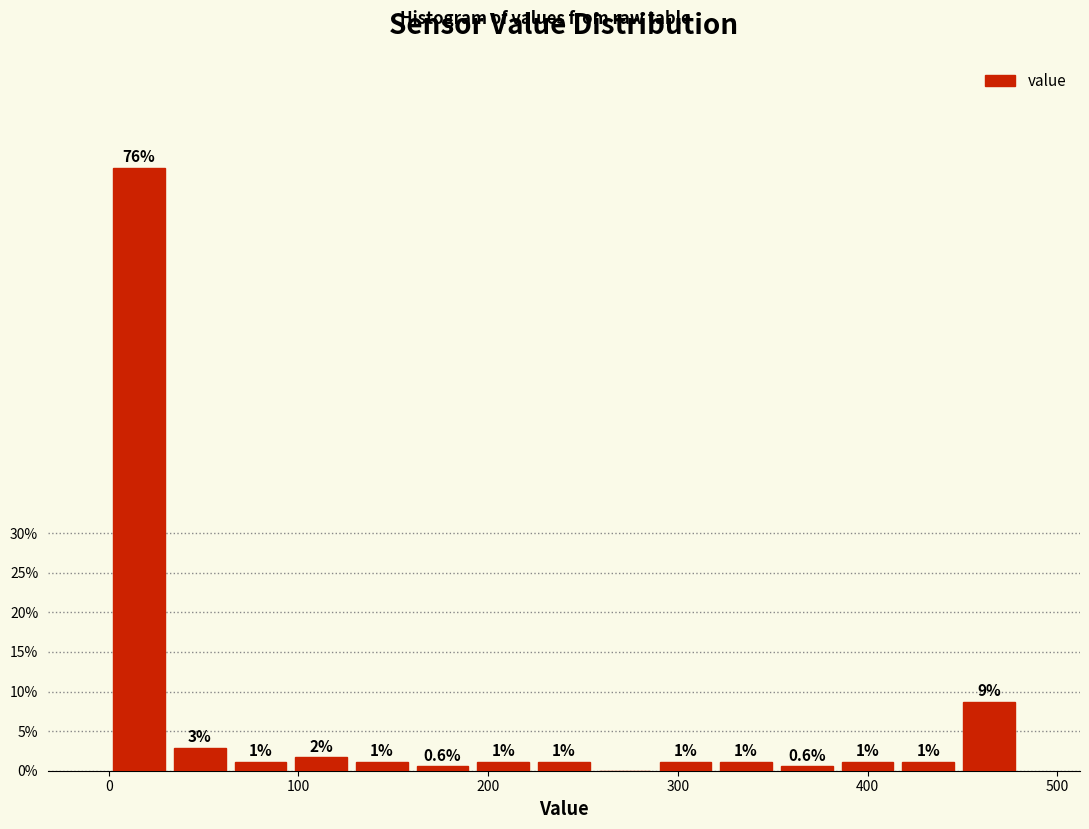

Read against the x-axis, roughly where is the centre of the tallest bar?

20